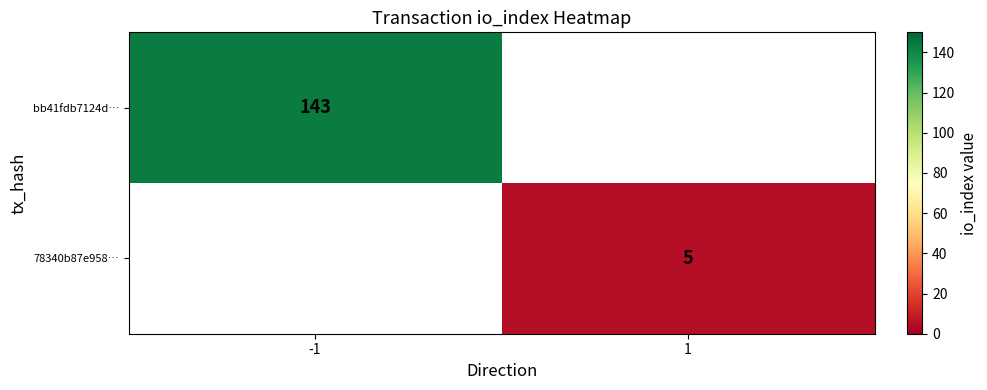

How many series are shown in this chart?

2